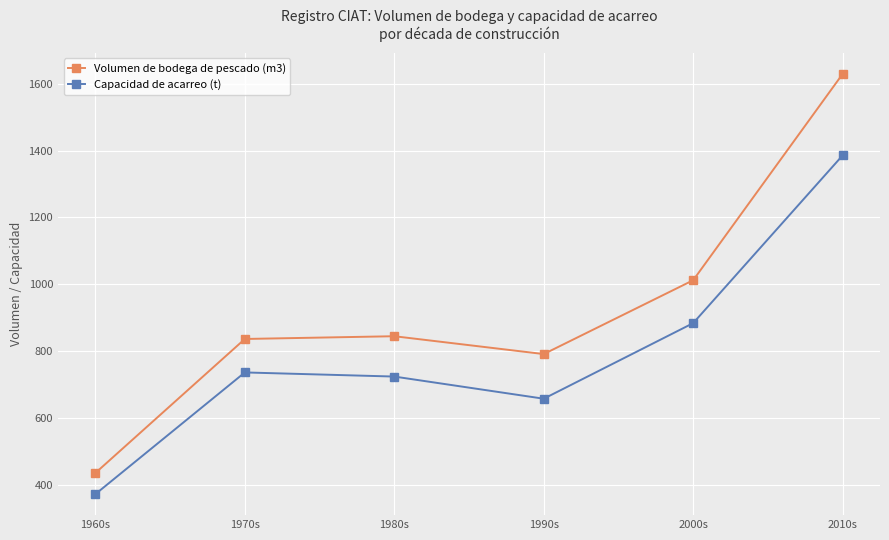

What is the difference between the maximum and minimum values in the Capacidad de acarreo (t) series?

1014.8